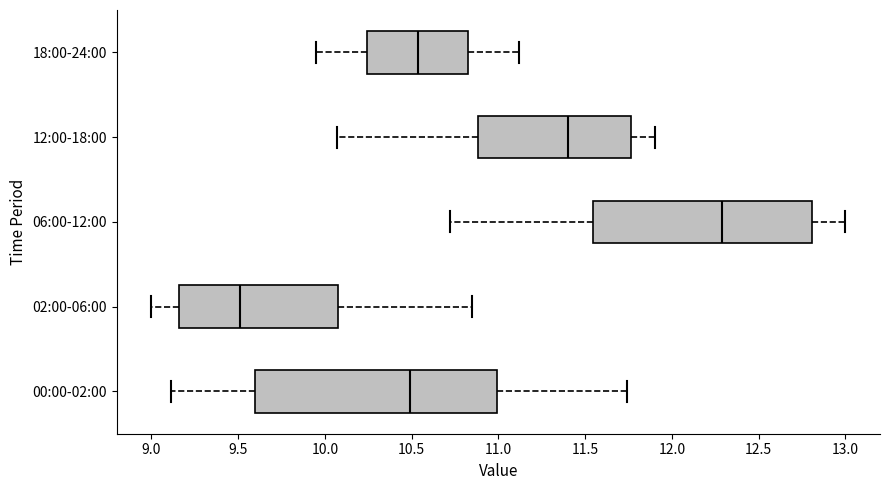

Reading bottom to top, read every box against the x-axis: the position of its median line, the range the box covers, and the ends of its whiskers. The values are not printed on the chart, so give them approximately, as read against the axis.

00:00-02:00: median 10.50, box 9.60 to 11.00, whiskers 9.10 to 11.75
02:00-06:00: median 9.50, box 9.15 to 10.10, whiskers 9.00 to 10.85
06:00-12:00: median 12.30, box 11.55 to 12.80, whiskers 10.70 to 13.00
12:00-18:00: median 11.40, box 10.90 to 11.75, whiskers 10.05 to 11.90
18:00-24:00: median 10.55, box 10.25 to 10.85, whiskers 9.95 to 11.10